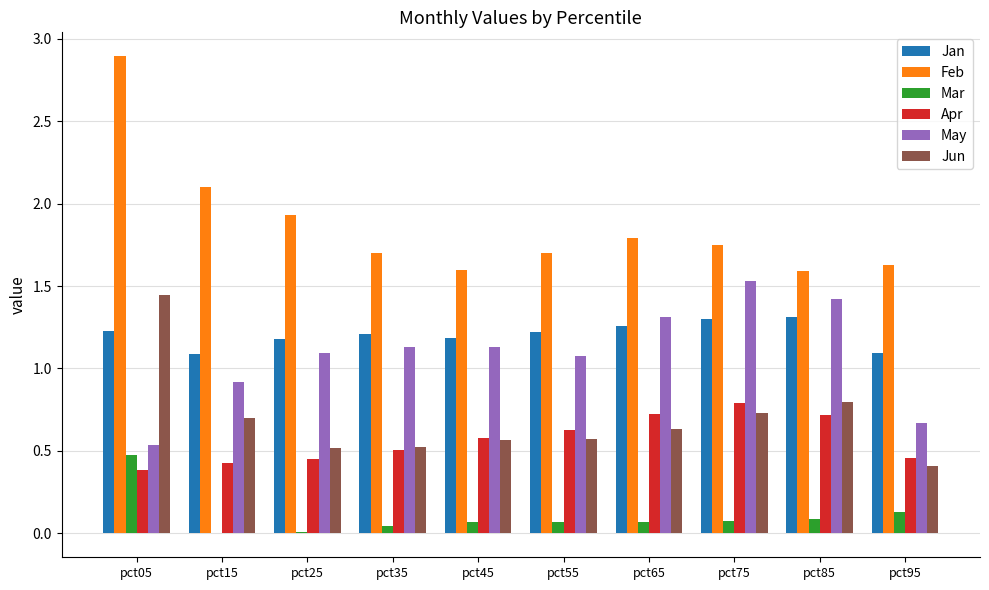

Which series changed the most between pct85 and pct95?

May